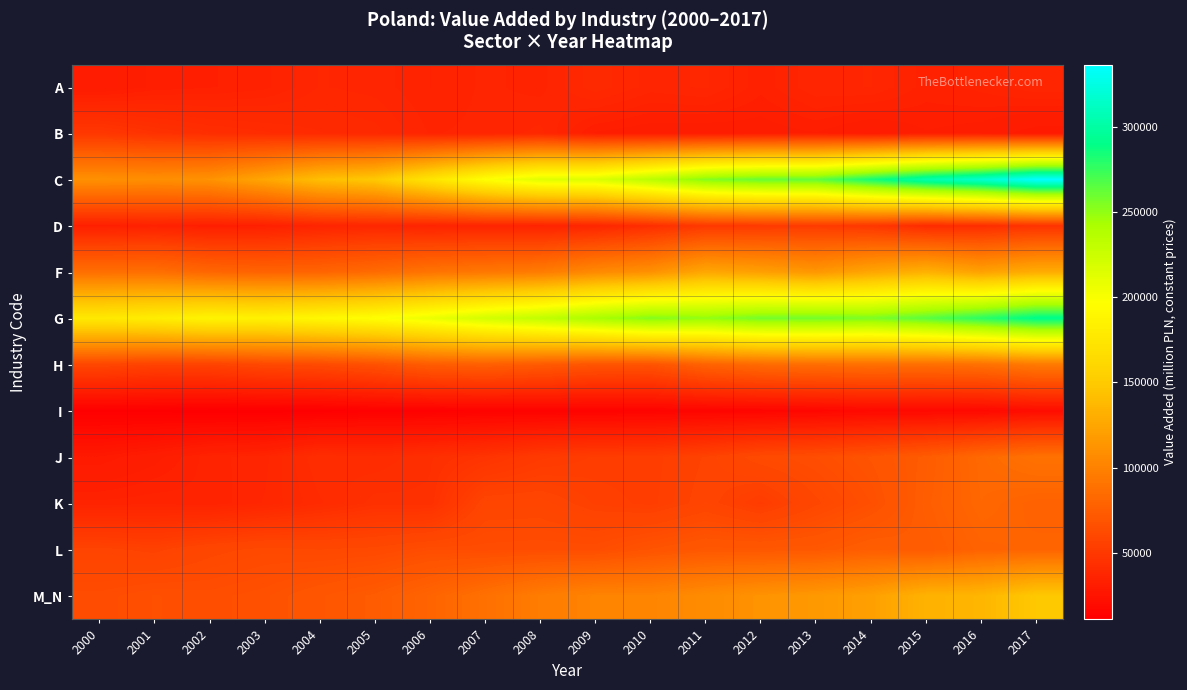

Count the number of categories in the chart.

18